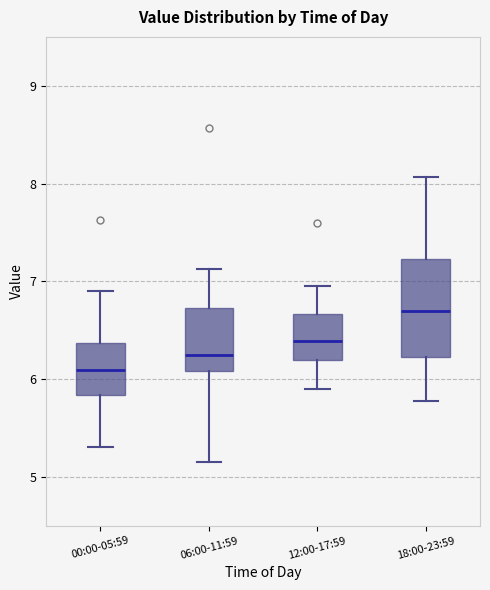

Which box is the tallest, from its lower edge to its upper edge?

18:00-23:59